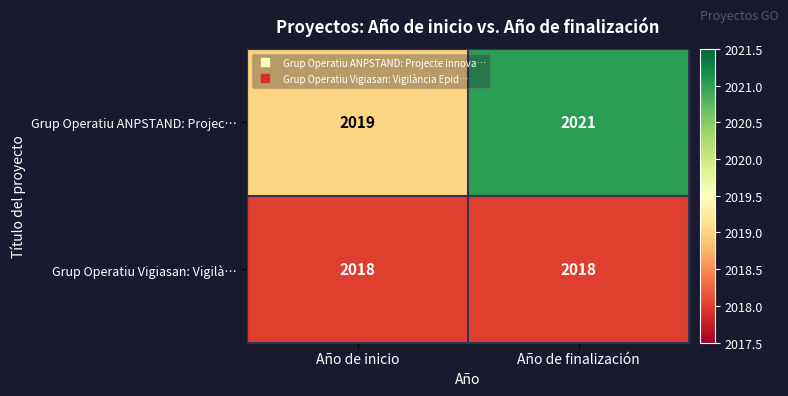

Rank the series at Año de finalización from lowest to highest value.

Grup Operatiu Vigiasan: Vigilà…, Grup Operatiu ANPSTAND: Projec…